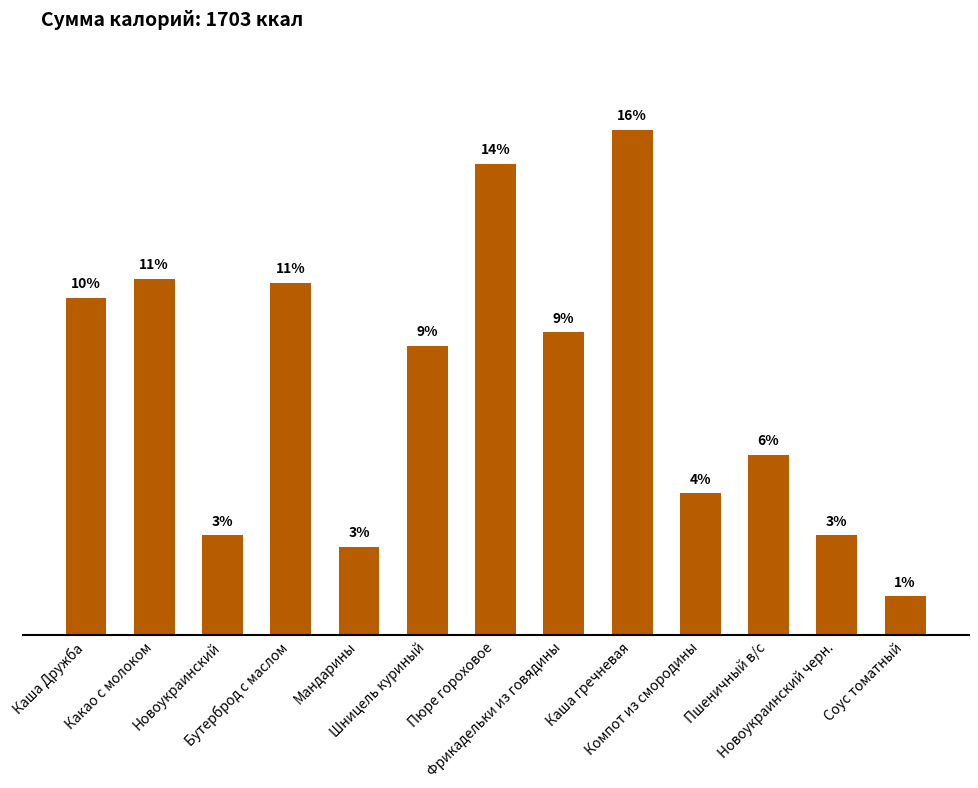

Rank the categories by value from highest to lowest.

Каша гречневая, Пюре гороховое, Какао с молоком, Бутерброд с маслом, Каша Дружба, Фрикадельки из говядины, Шницель куриный, Пшеничный в/с, Компот из смородины, Новоукраинский, Новоукраинский черн., Мандарины, Соус томатный